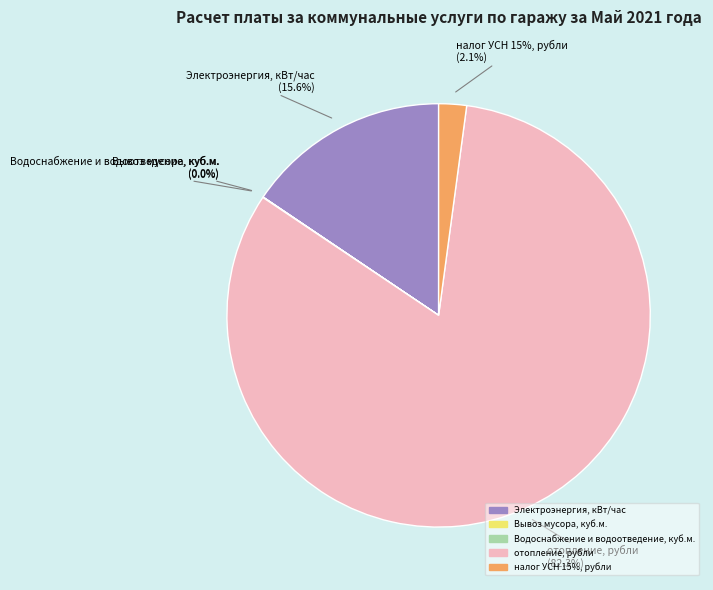

Is it true that отопление, рубли is 82% of the pie?

True